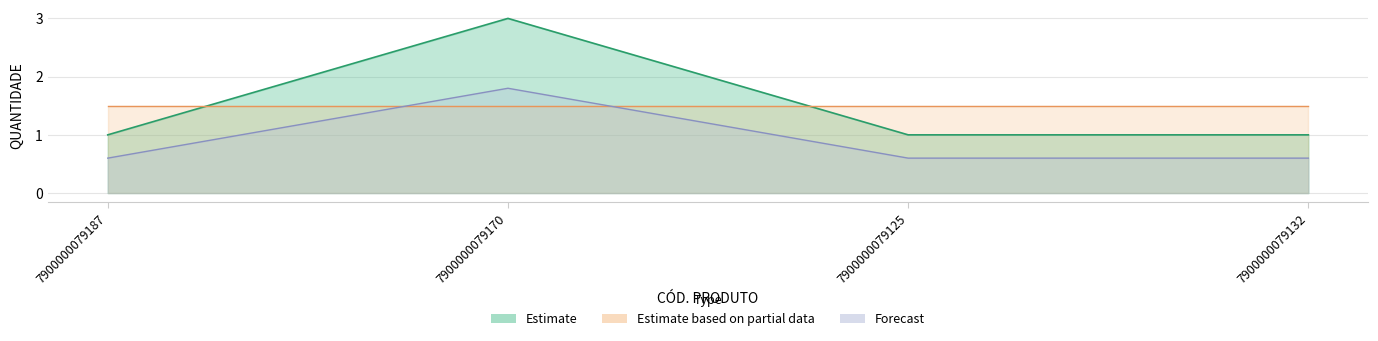

How many interior local peaks (higher than both neighbors) does the data have?

1